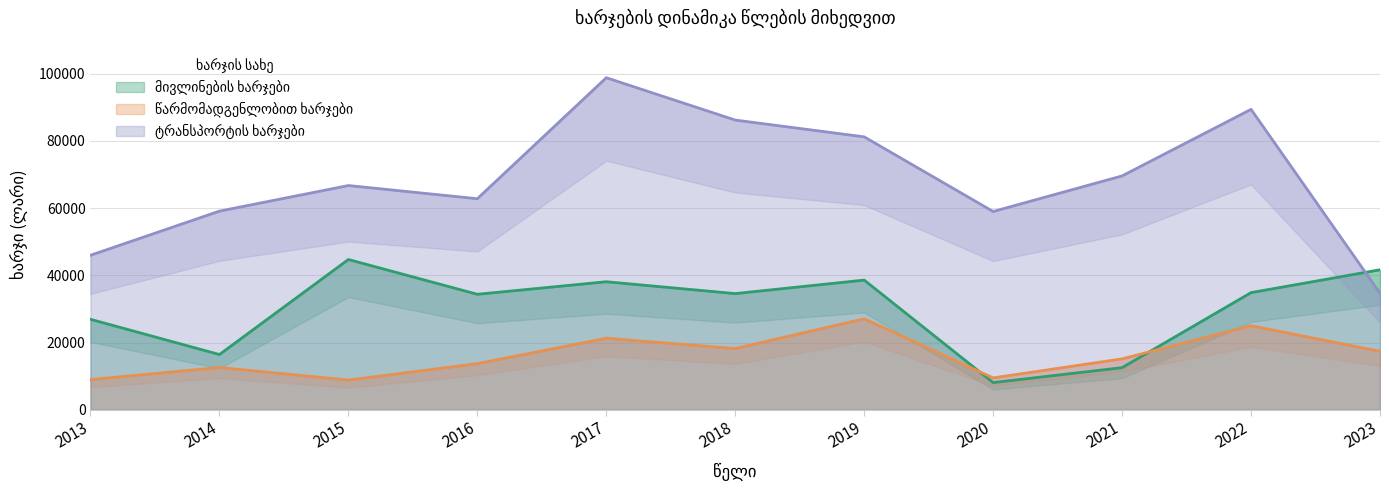

At which category is the sum across all series the highest?

2017